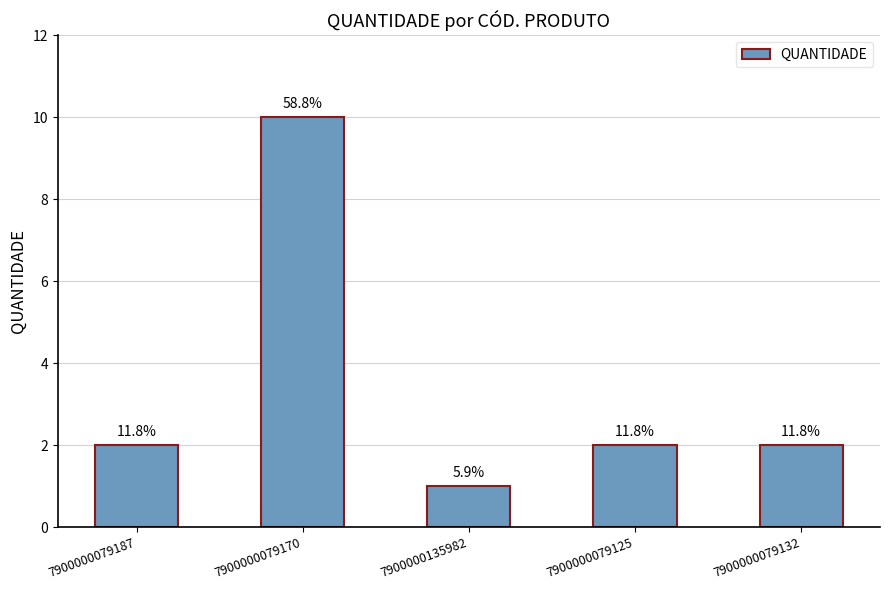

Are the bars horizontal?

No